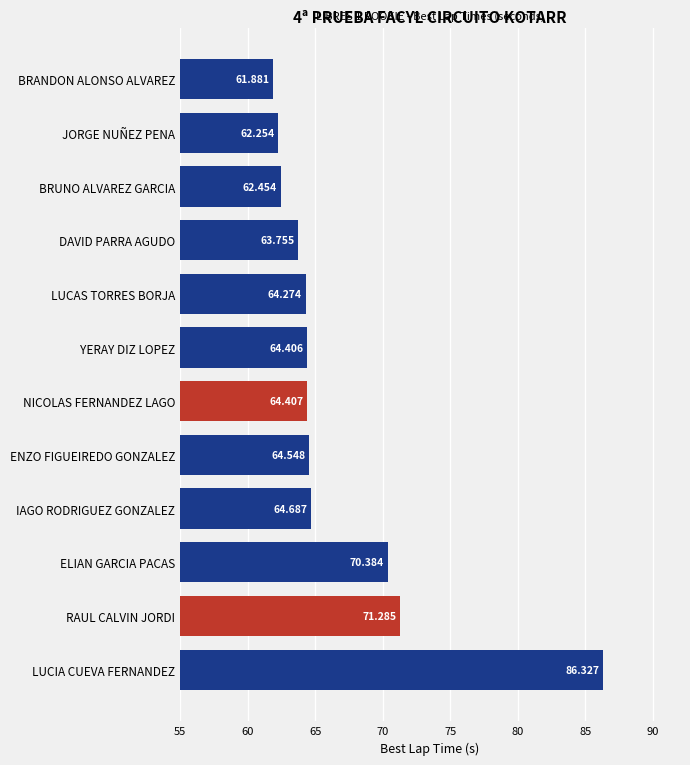

Does the chart contain stacked bars?

No